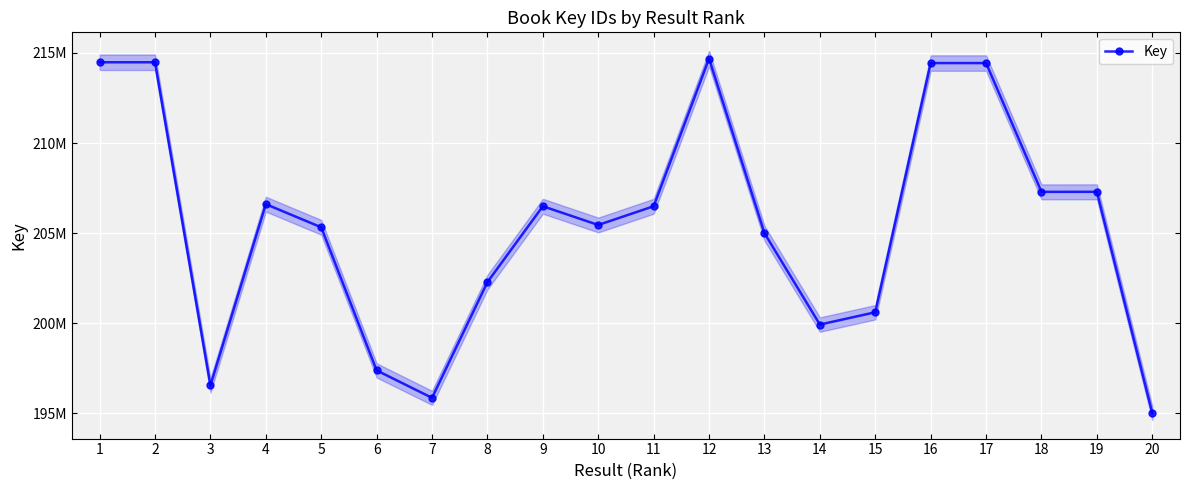

What is the difference between the values at 9 and 10?

1039345